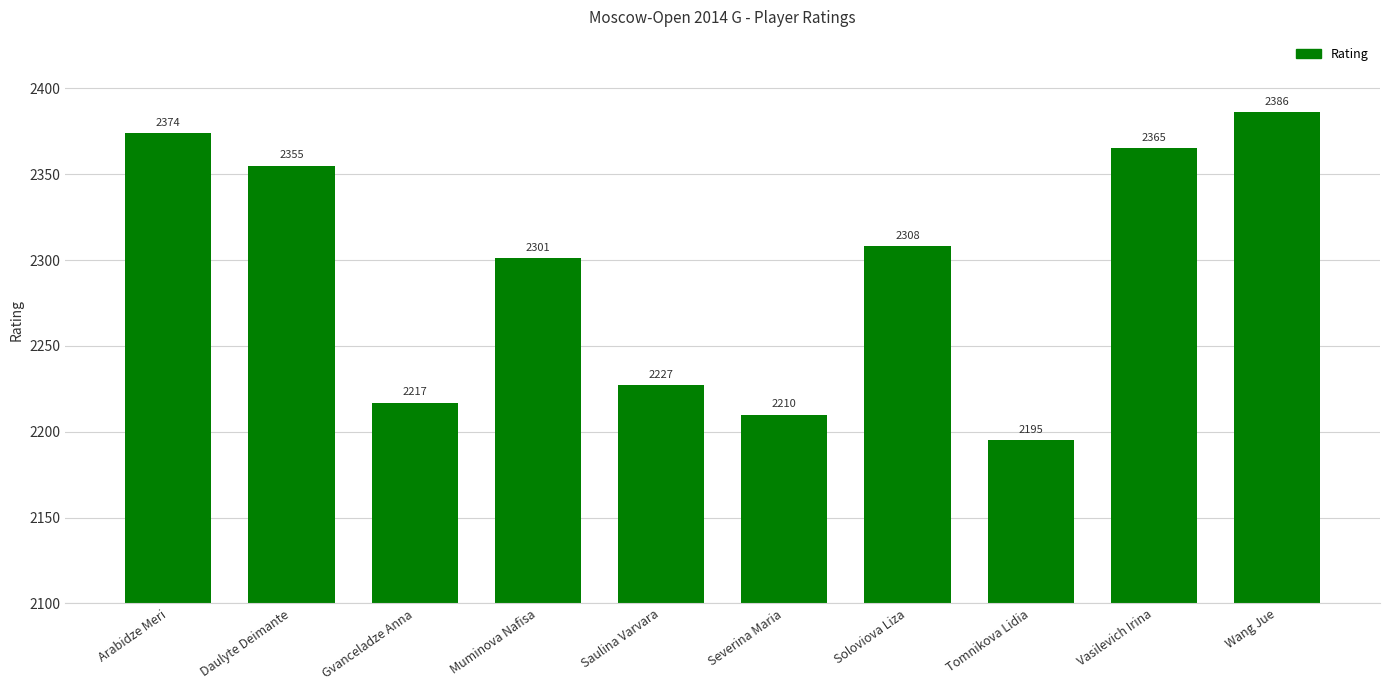

How many bars are there in total?

10